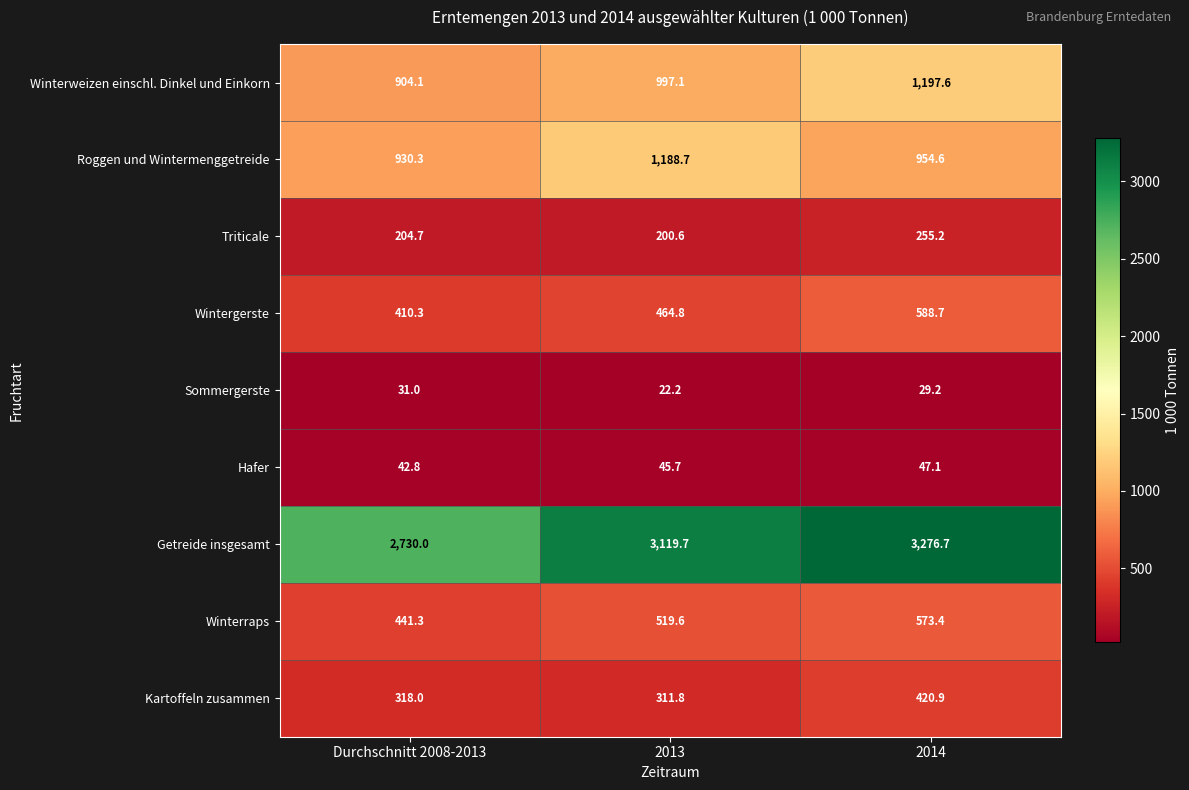

True or false: Roggen und Wintermenggetreide has a value of 954.6 at 2014.

True